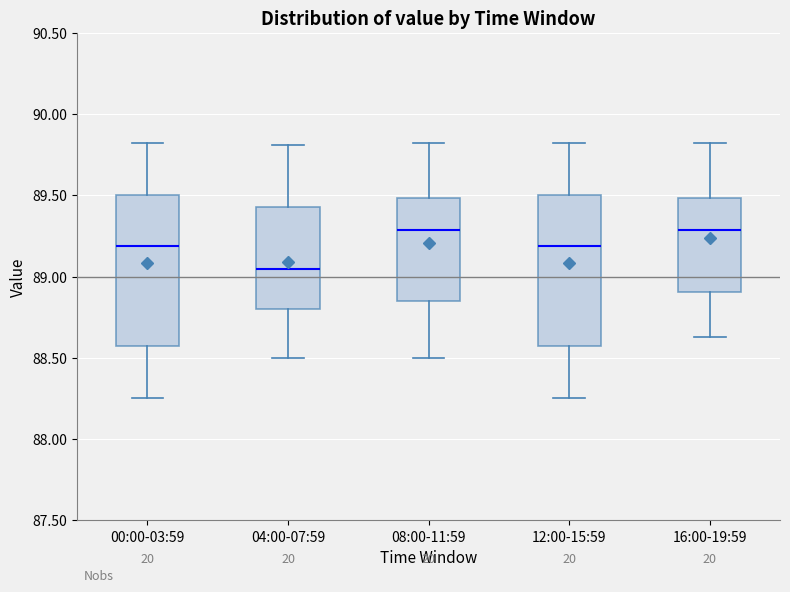

Where does the median line of the box for 04:00-07:59 sit on the y-axis? The values are not printed on the chart, so give them approximately, as read against the axis.

89.05